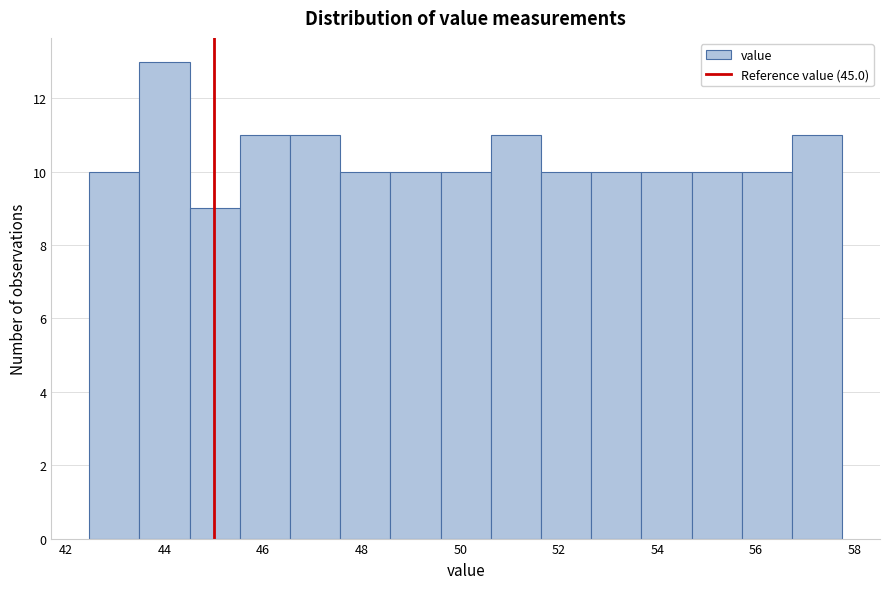

Reading left to right, list every bar in this chart as the range it spans on the x-axis followed by its height. Neither the bar edges nor the heights are printed on the chart, so give them approximately, as read against the axes.

42.4 to 43.4: 10
43.4 to 44.6: 13
44.6 to 45.6: 9
45.6 to 46.6: 11
46.6 to 47.6: 11
47.6 to 48.6: 10
48.6 to 49.6: 10
49.6 to 50.6: 10
50.6 to 51.6: 11
51.6 to 52.6: 10
52.6 to 53.6: 10
53.6 to 54.6: 10
54.6 to 55.8: 10
55.8 to 56.8: 10
56.8 to 57.8: 11